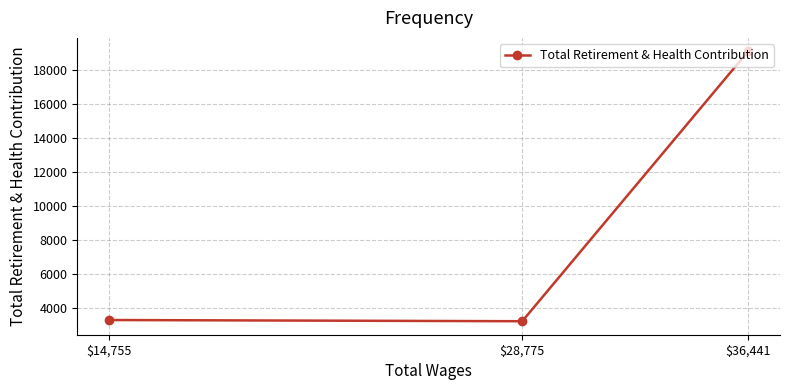

Where does the data first go above 3311?

$36,441